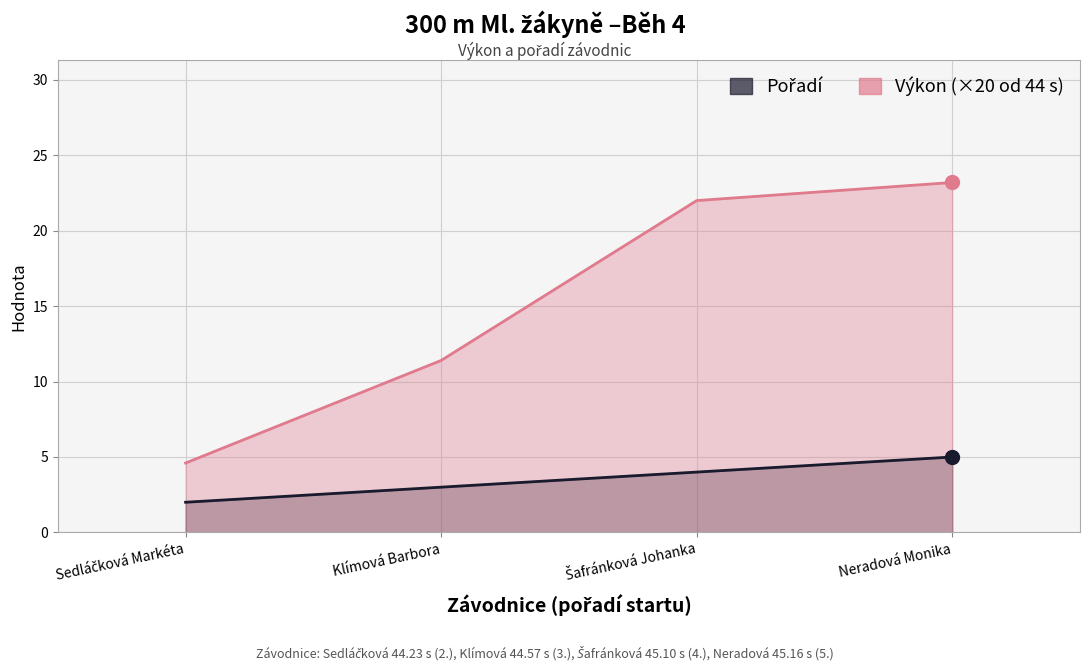

What is the sum of the Pořadí values at Klímová Barbora and Šafránková Johanka?

7.0